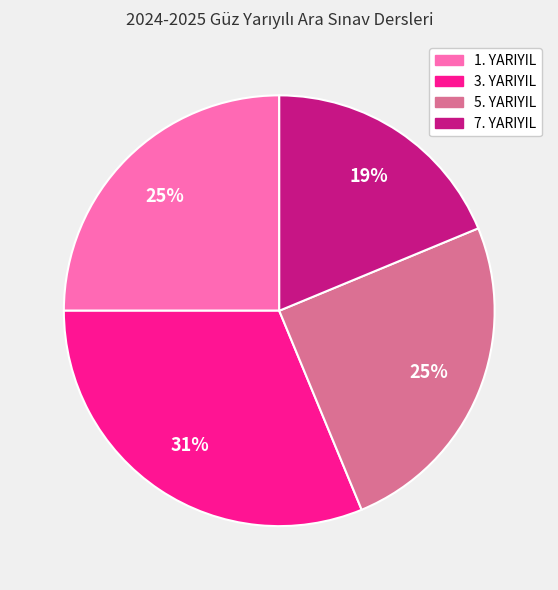

Is there any slice that represents more than half of the pie?

No